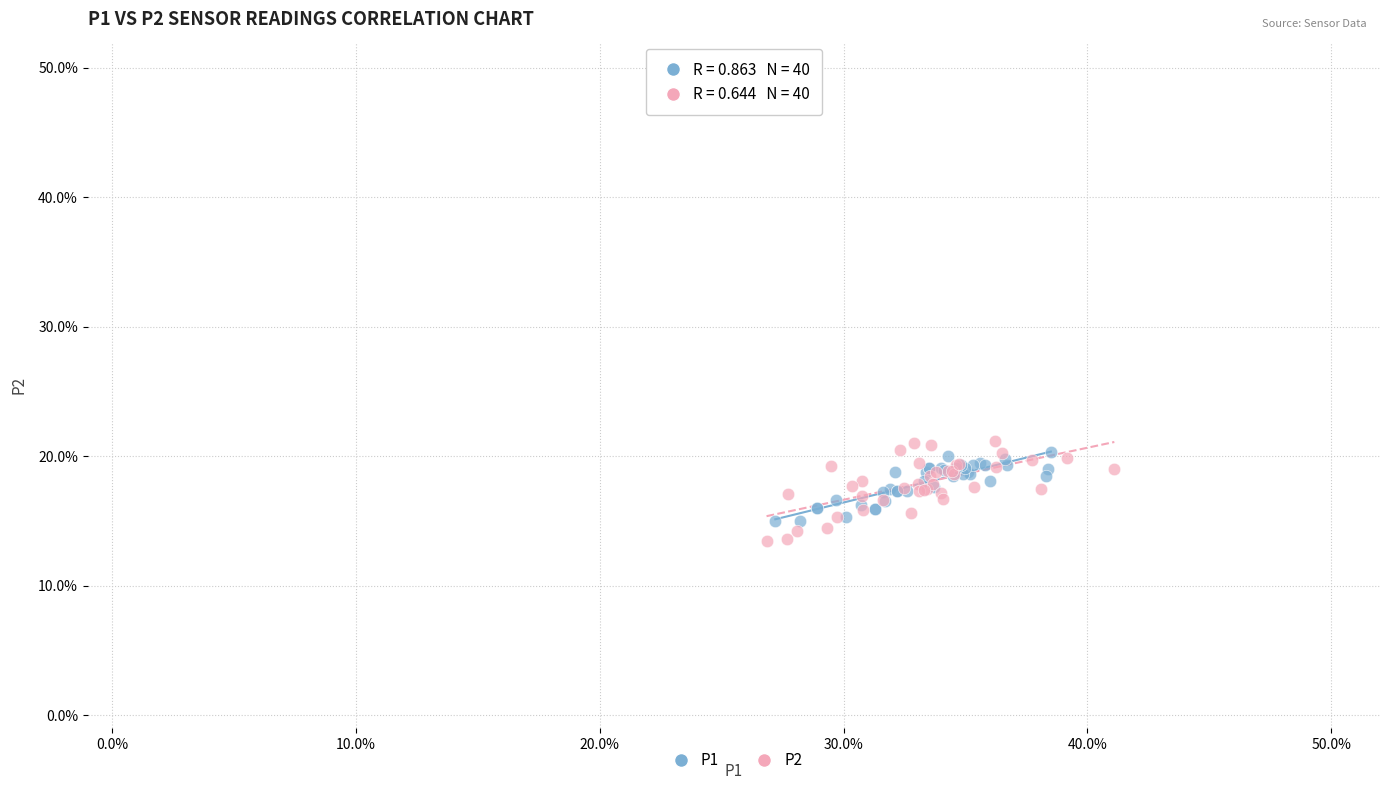

What are all the series names shown in the legend?

P1, P2